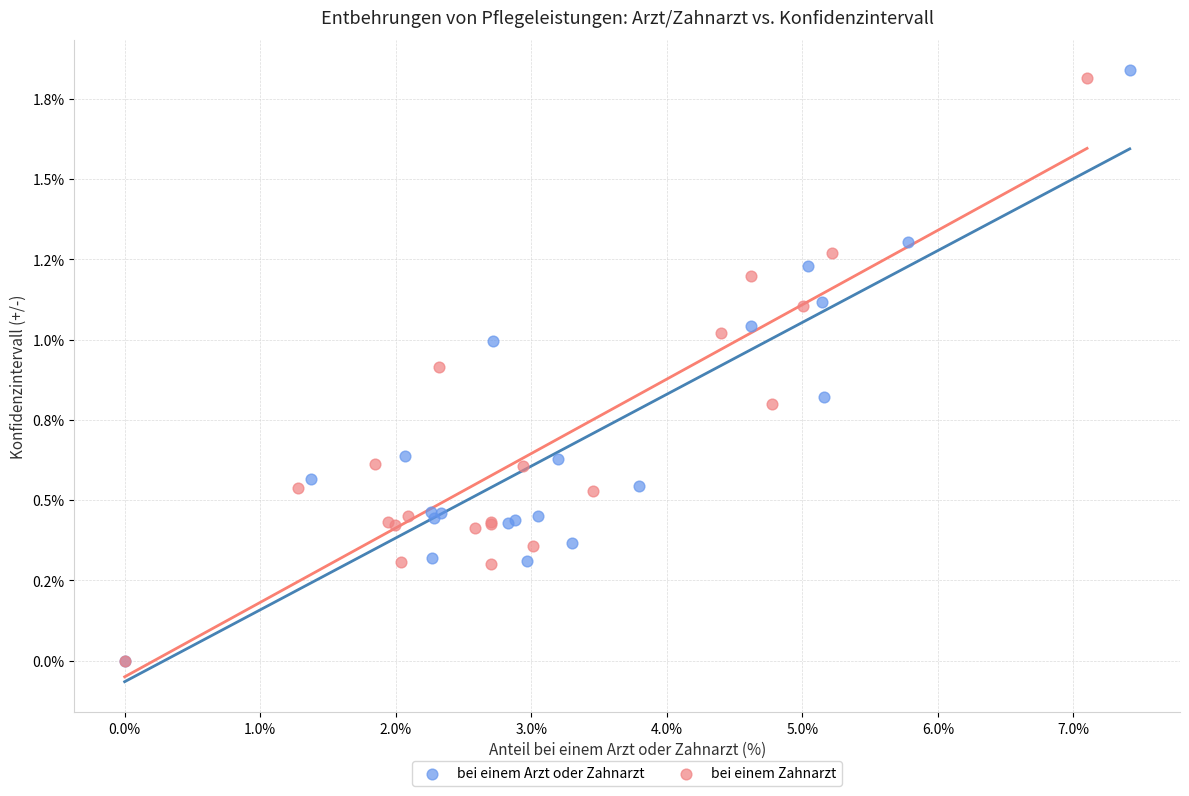

Which series contains the highest Y value?

bei einem Arzt oder Zahnarzt